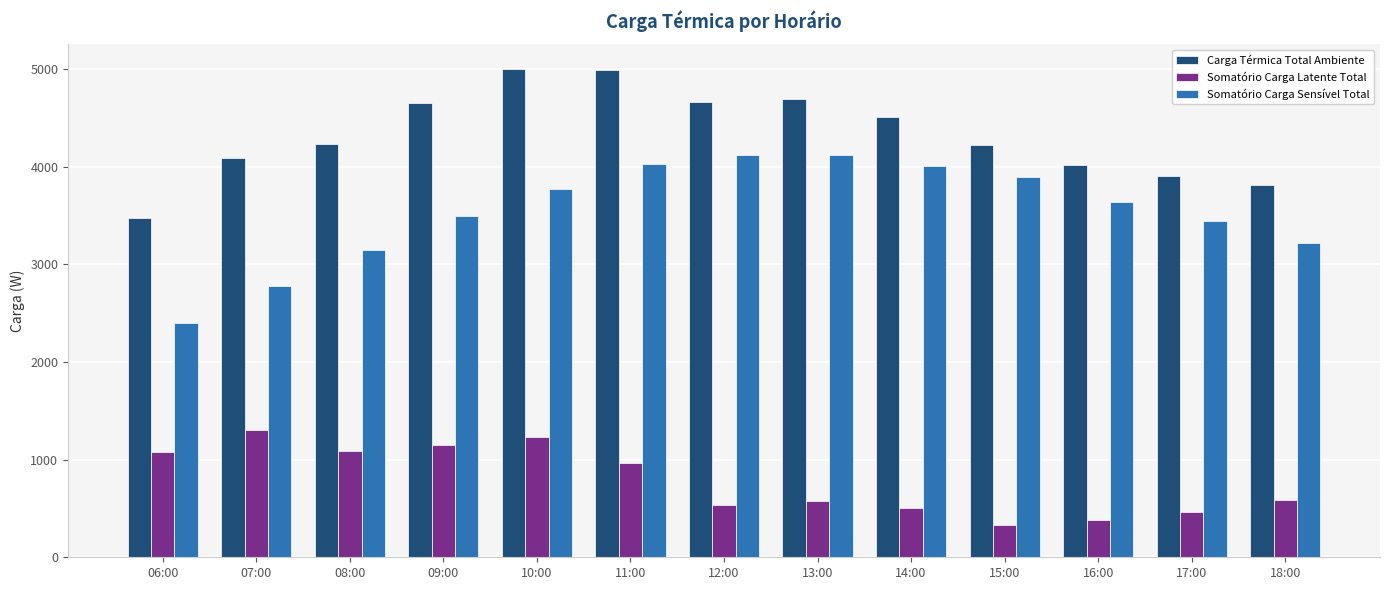

What are all the series names shown in the legend?

Carga Térmica Total Ambiente, Somatório Carga Latente Total, Somatório Carga Sensível Total